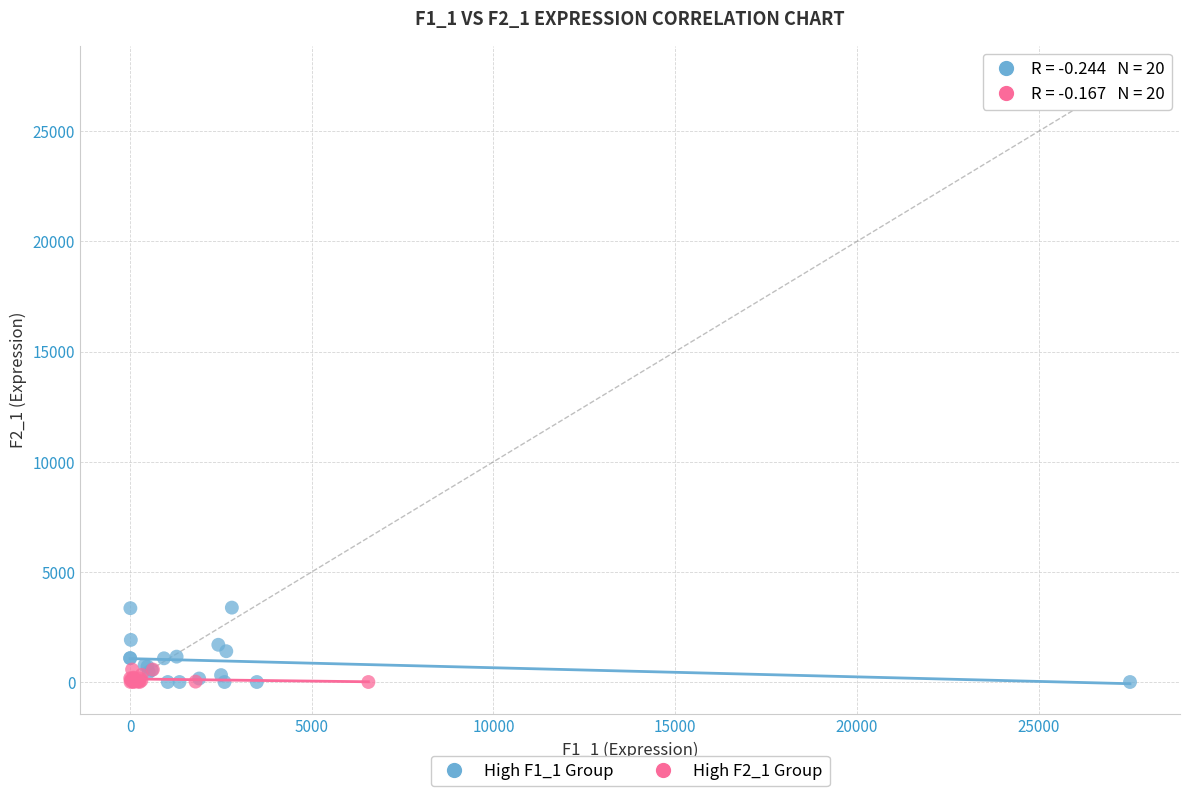

Which series contains the highest Y value?

High F1_1 Group